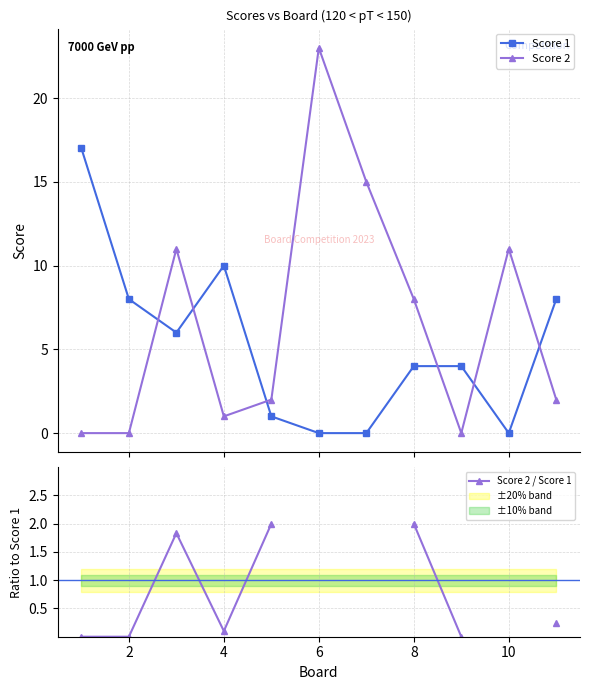

What is the difference between the maximum and minimum values in the Score 2 series?

23